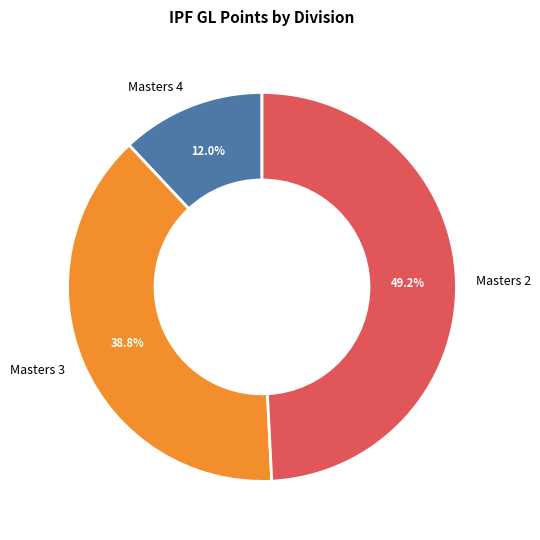

Rank the categories by value from highest to lowest.

Masters 2, Masters 3, Masters 4